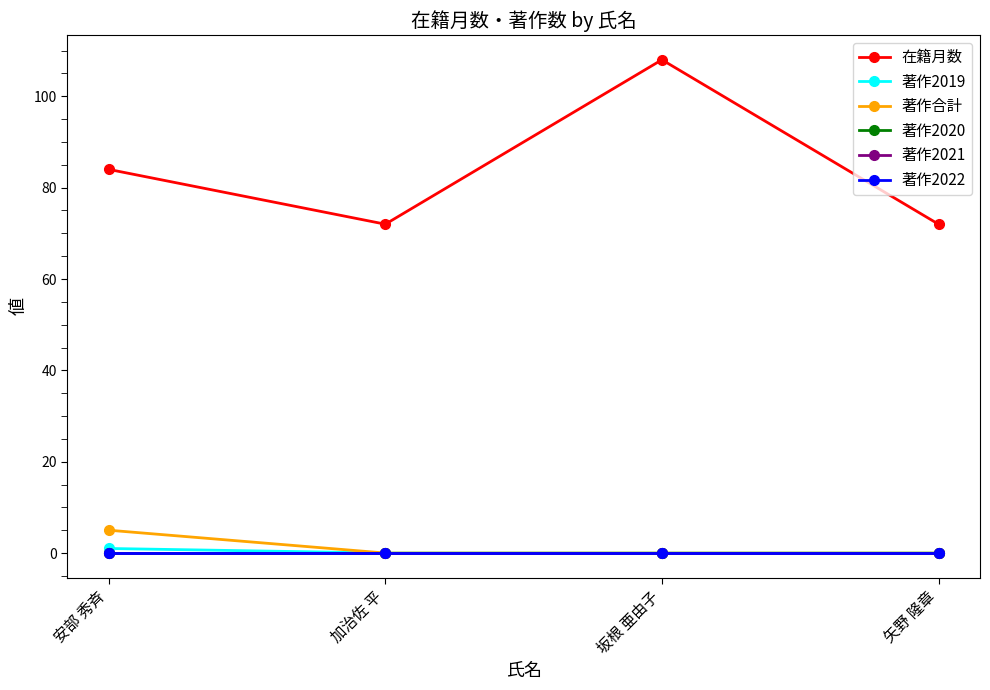

What is the label of the 3rd point from the right?

加治佐 平